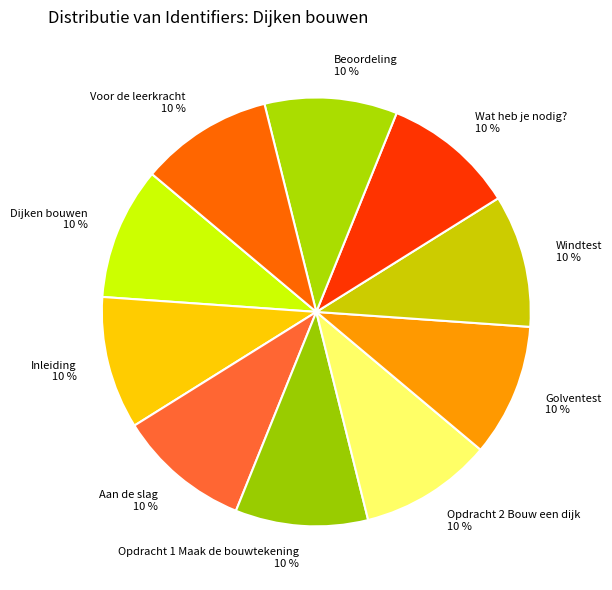

Approximately how many times larger is the value at Inleiding compared to Opdracht 1 Maak de bouwtekening?

1.0